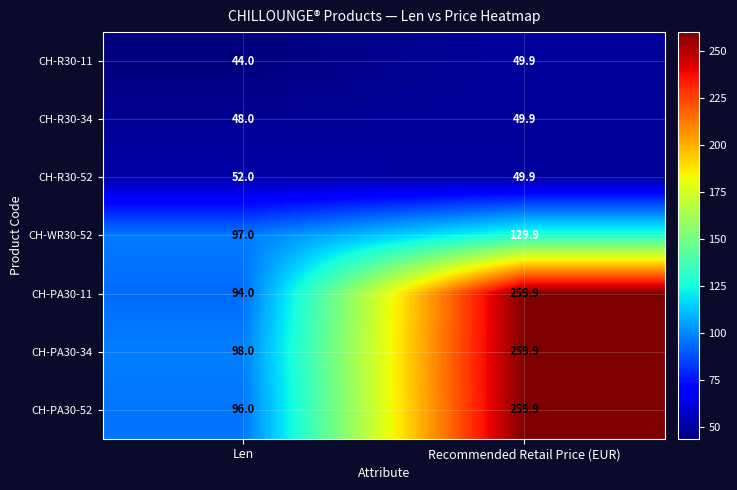

Count the number of categories in the chart.

2